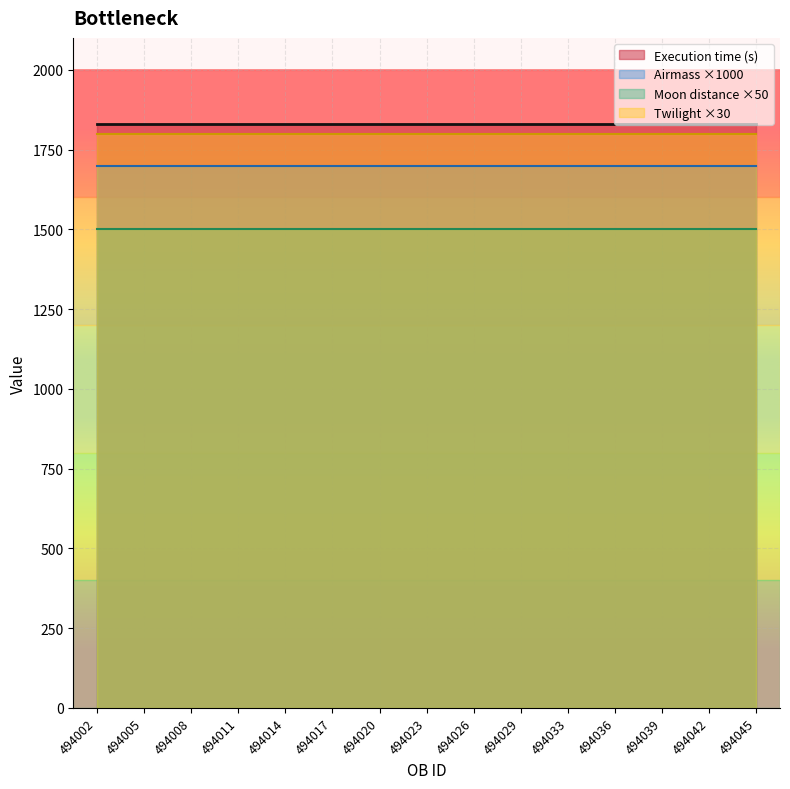

Between 494005 and 494033, which is larger?

494005